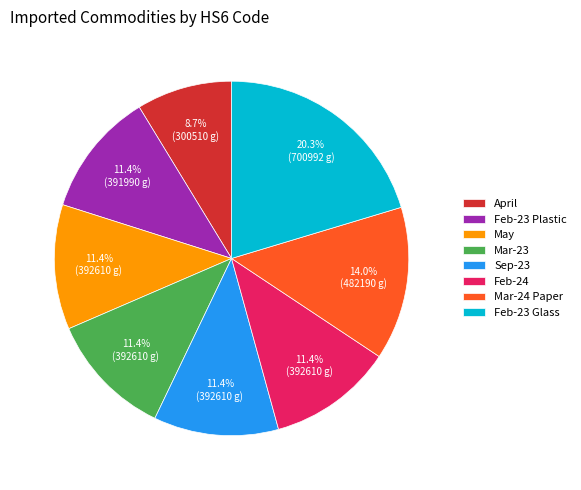

What percentage is NOT represented by Feb-23 Glass?

79.7%